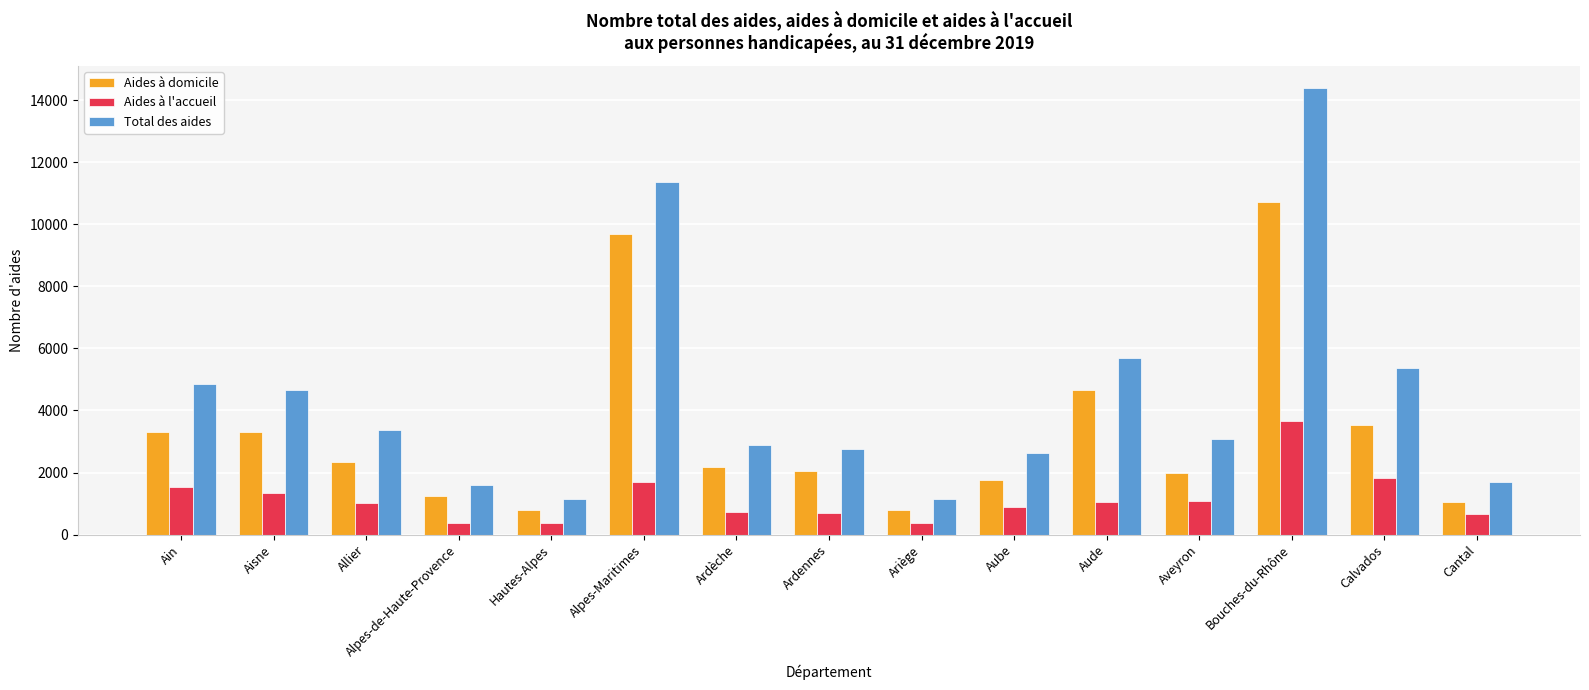

How many categories are shown in the chart?

15